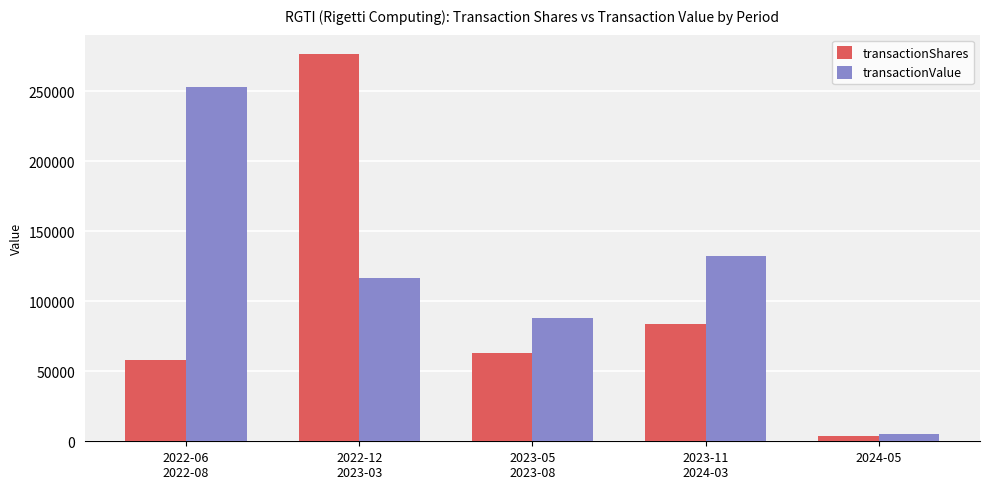

Rank the series by their average value, from lowest to highest.

transactionShares, transactionValue